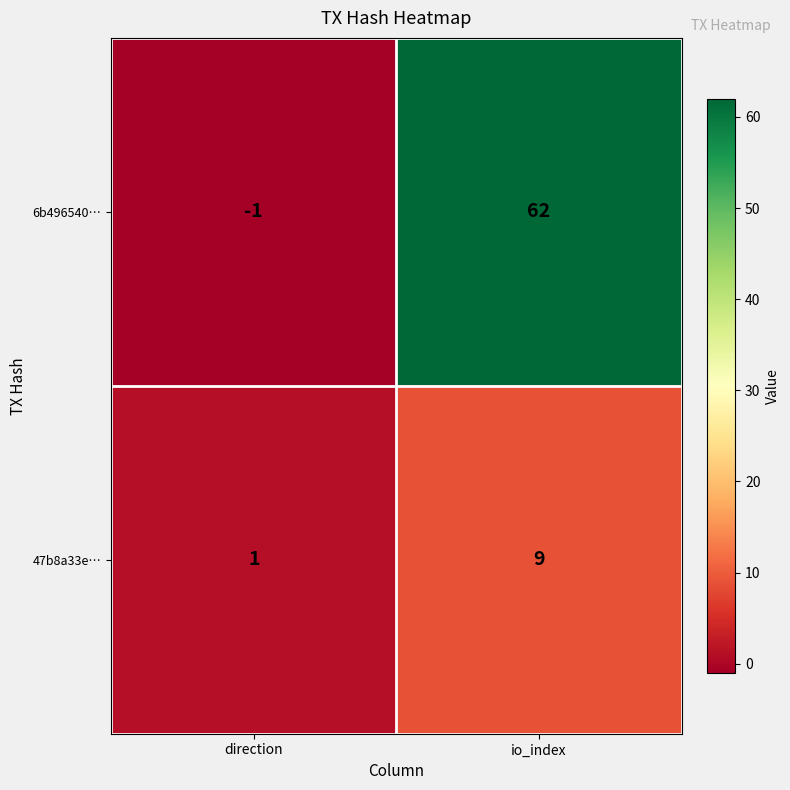

What is the average value of the 47b8a33e… series?

5